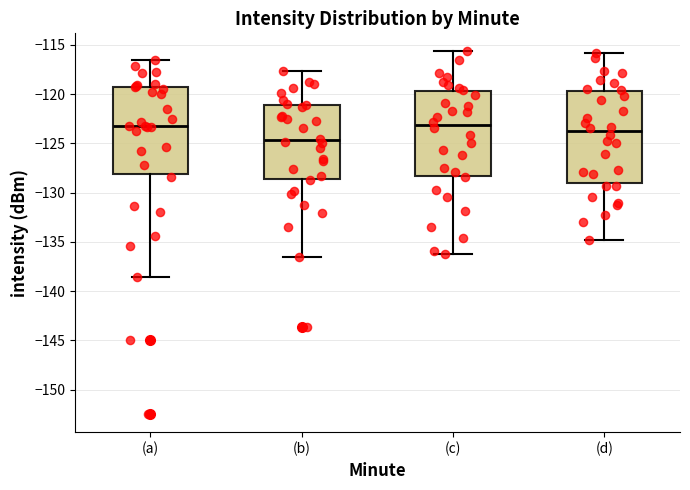

Where is the upper edge of the box for (a) on the y-axis? The values are not printed on the chart, so give them approximately, as read against the axis.

-119.5